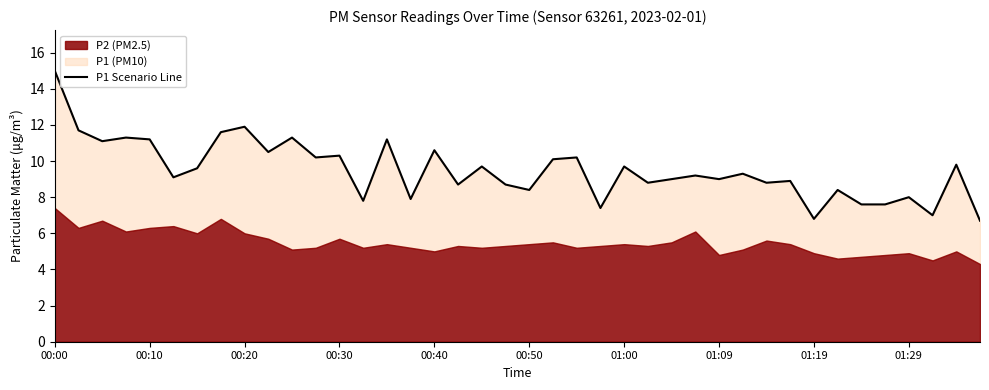

What is the difference between the maximum and minimum values?

8.3